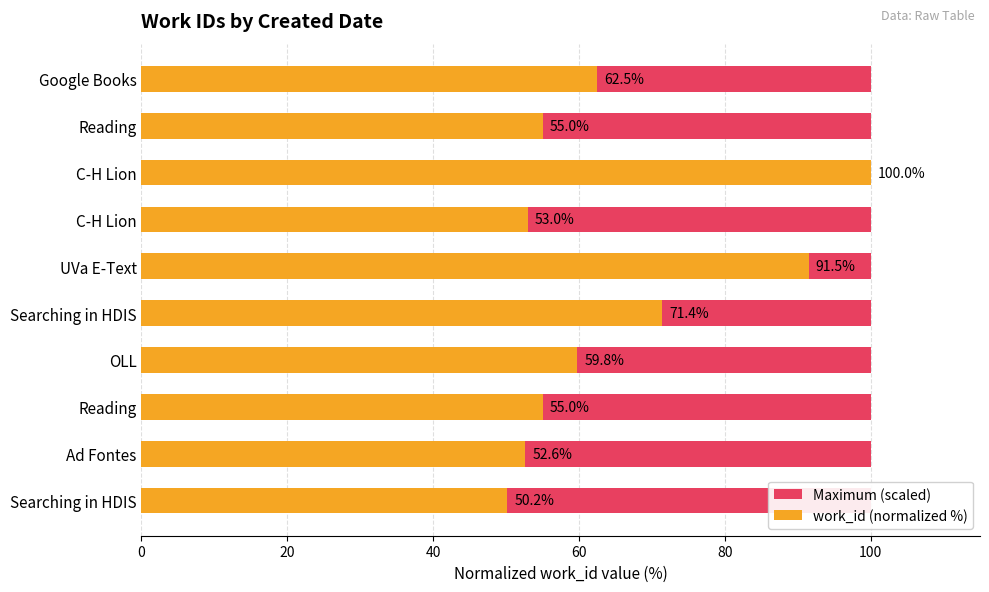

Which series changed the most between 20 and 100?

work_id (normalized %)